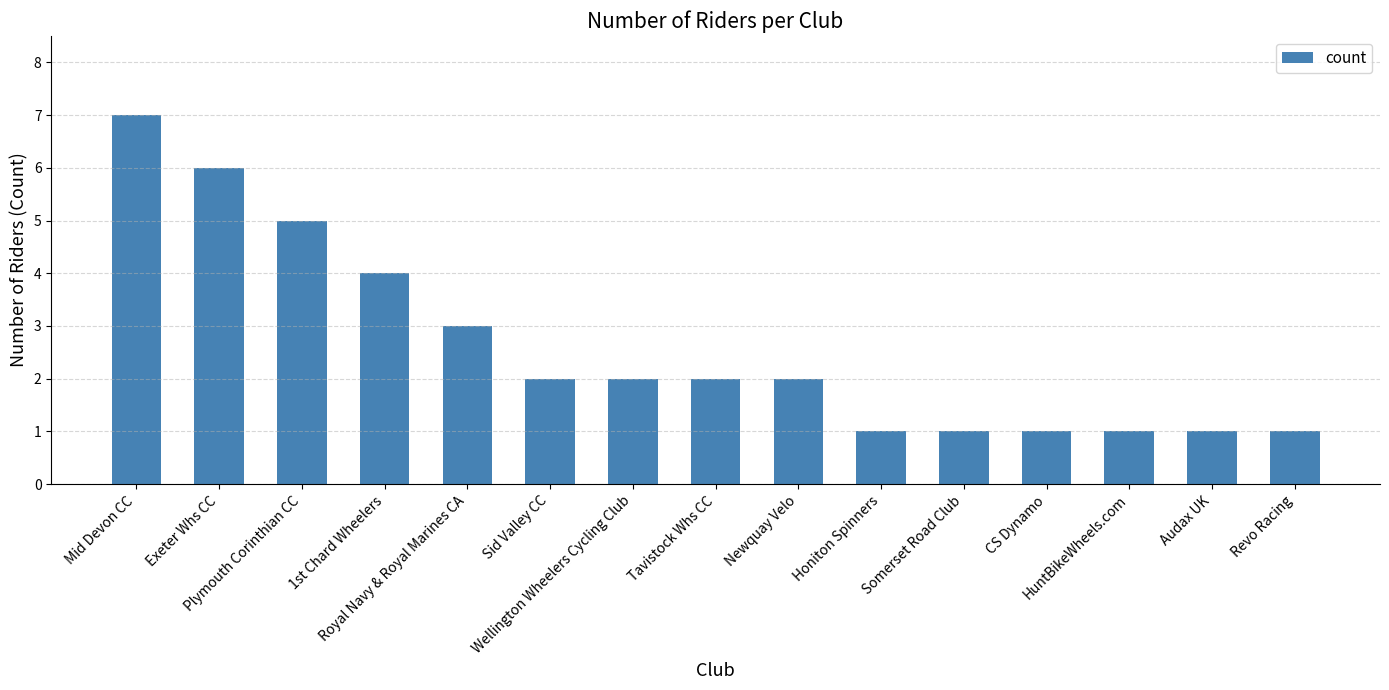

What is the ratio of the value at Royal Navy & Royal Marines CA to the value at Revo Racing?

3.0